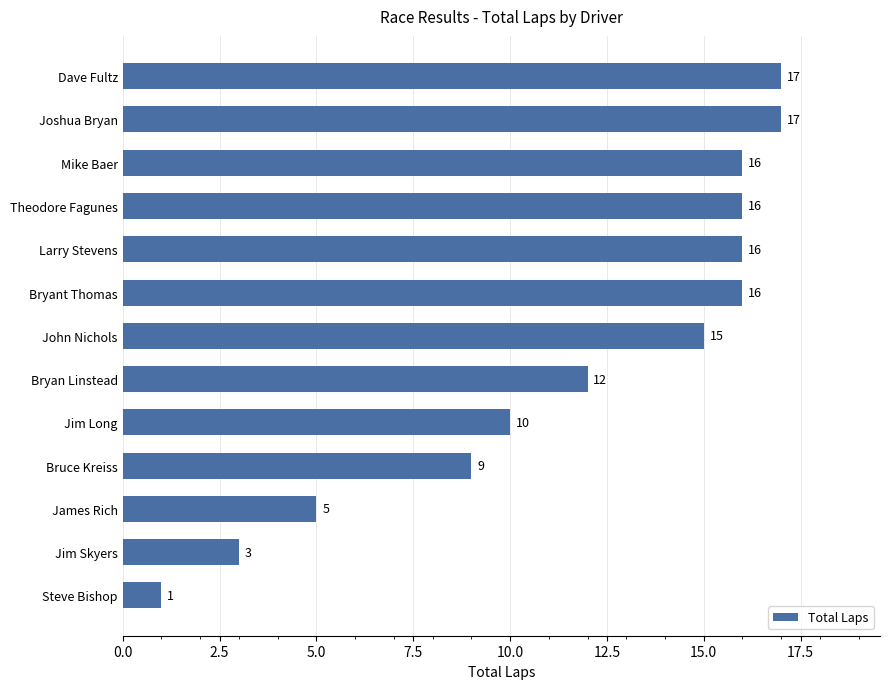

What is the change in value from James Rich to Steve Bishop?

-4